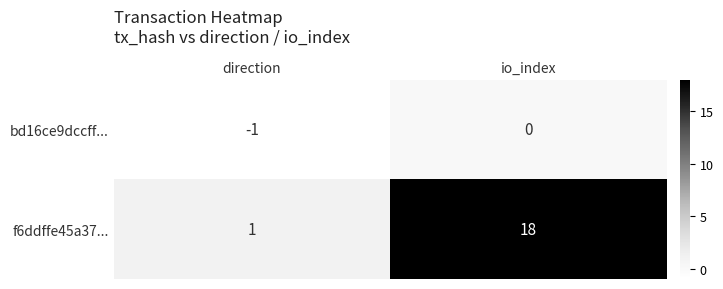

Between direction and io_index, which series saw the biggest shift?

f6ddffe45a37...